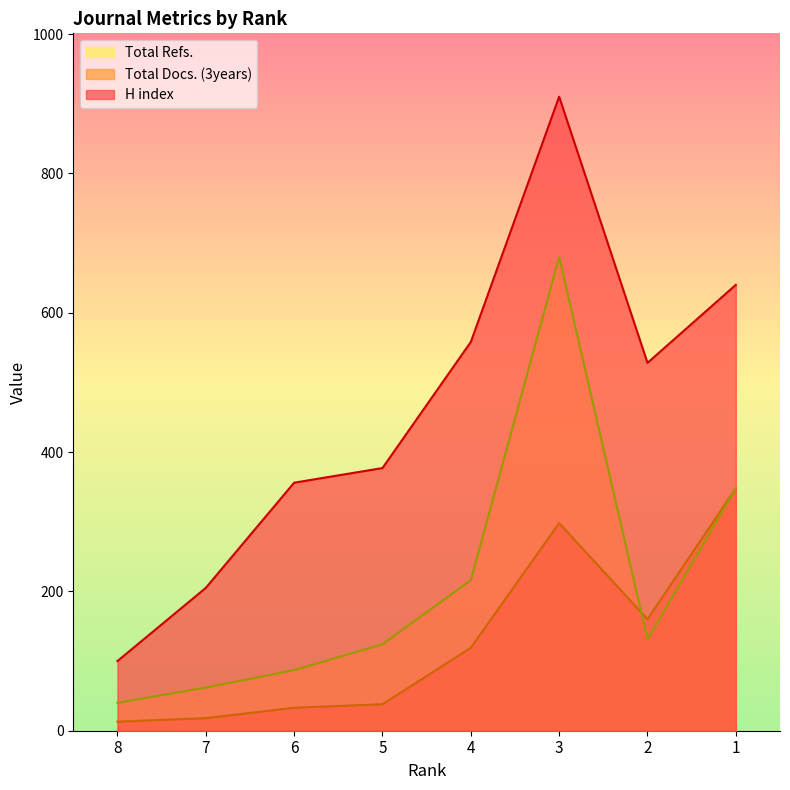

Reading right to left, what are all the values shown in this chart?

H index: 640	528	910	558	377	356	205	100
Total Docs. (3years): 348	160	298	119	38	33	18	13
Total Refs.: 348	131	680	216	124	87	62	40